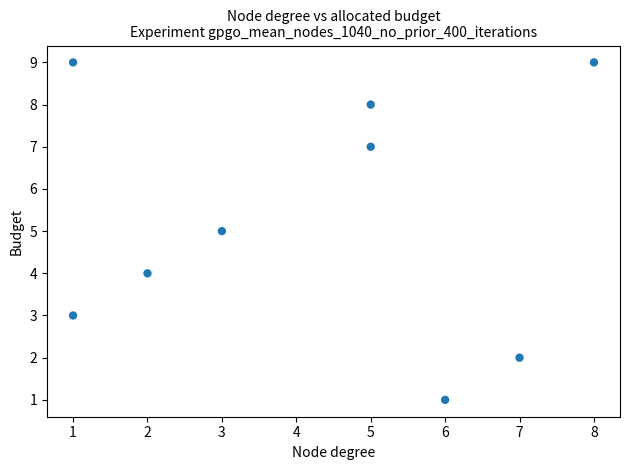

What is the range of Y values (max minus min)?

8